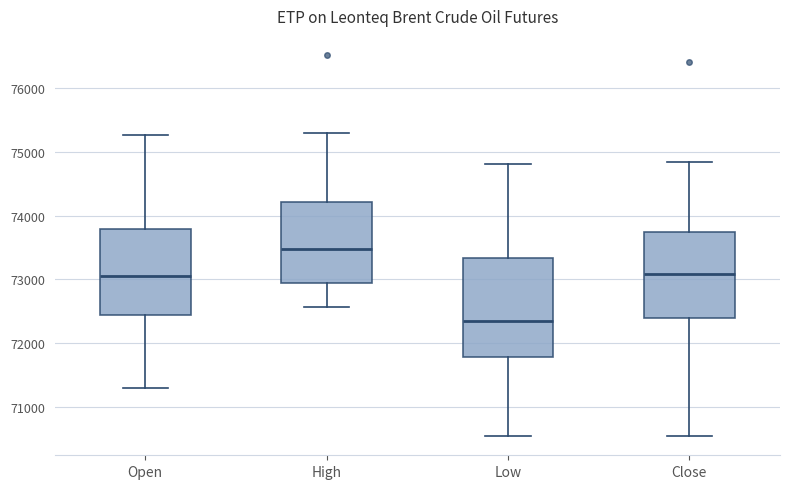

Reading left to right, transcribe this box plot: for each box, give where its median line is, the range the box spans, and where its two whiskers end, as read against the y-axis. The values are not printed on the chart, so give them approximately, as read against the axis.

Open: median 73100, box 72400 to 73800, whiskers 71300 to 75300
High: median 73500, box 72900 to 74200, whiskers 72600 to 75300
Low: median 72300, box 71800 to 73300, whiskers 70500 to 74800
Close: median 73100, box 72400 to 73800, whiskers 70500 to 74800